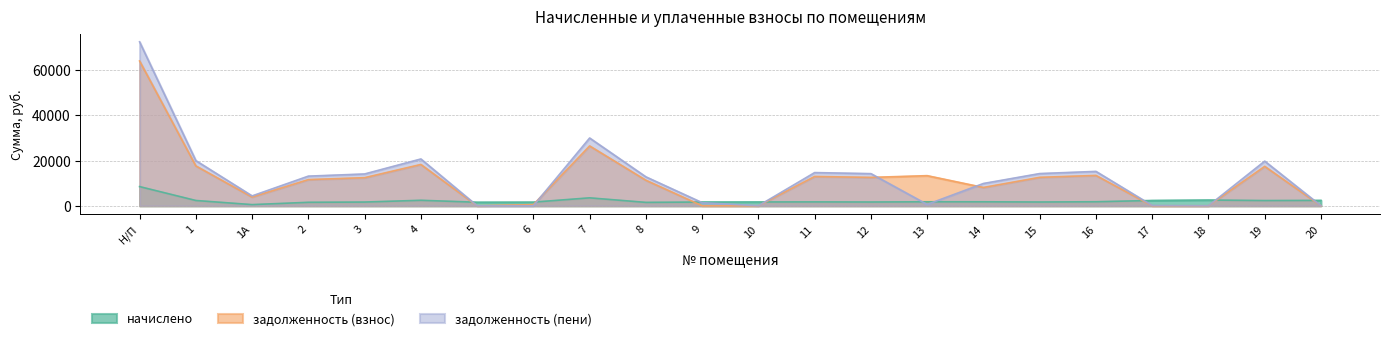

How many positive values does the задолженность (взнос) series have?

16